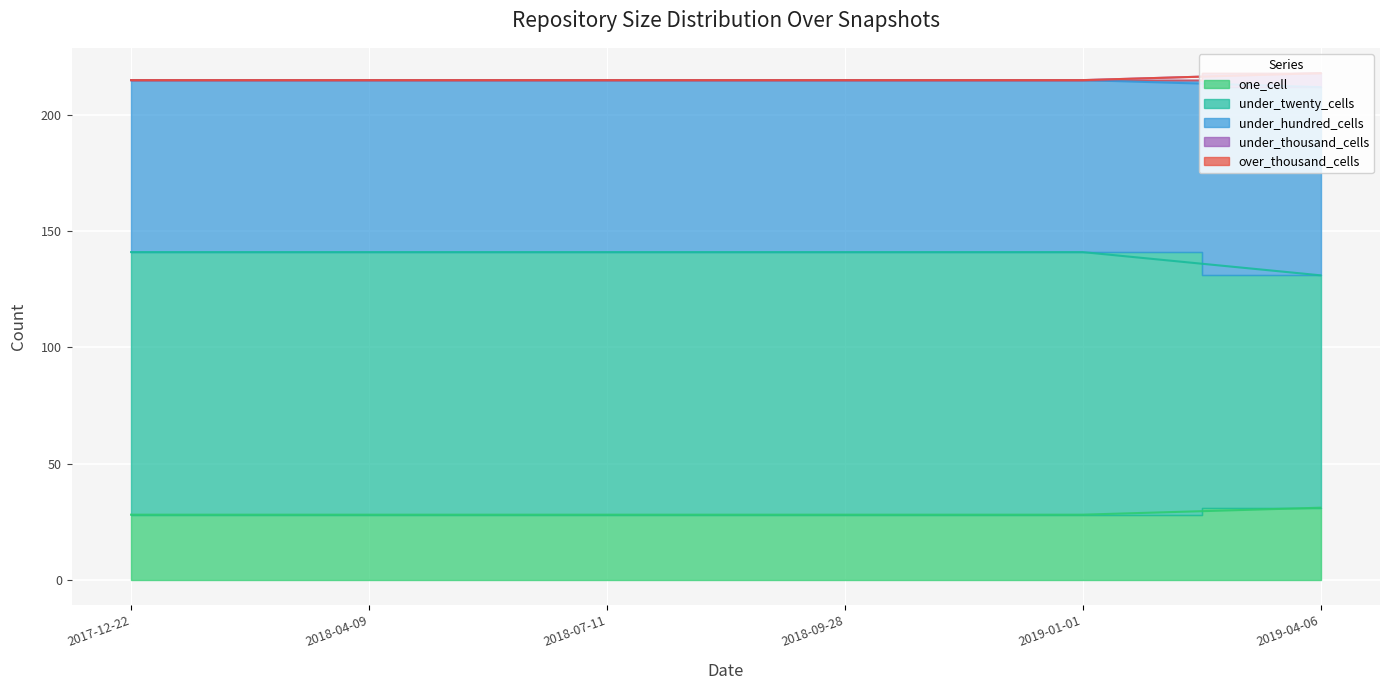

True or false: under_twenty_cells and under_hundred_cells cross at least once.

False